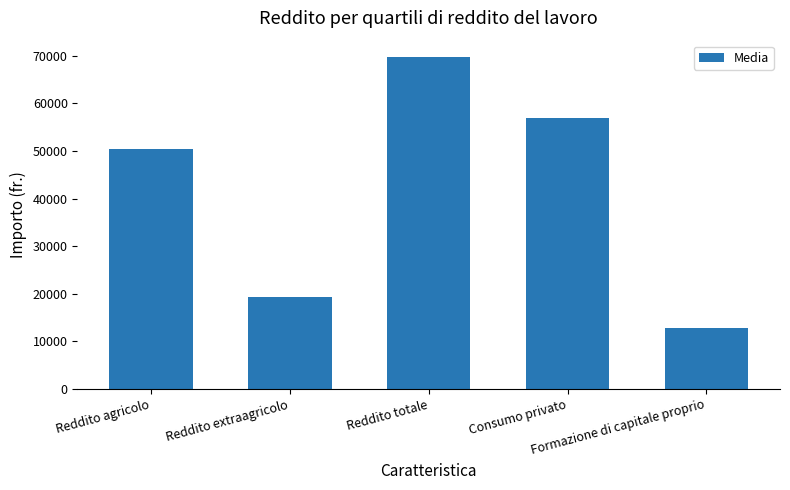

What is the label of the 2nd bar from the left?

Reddito extraagricolo